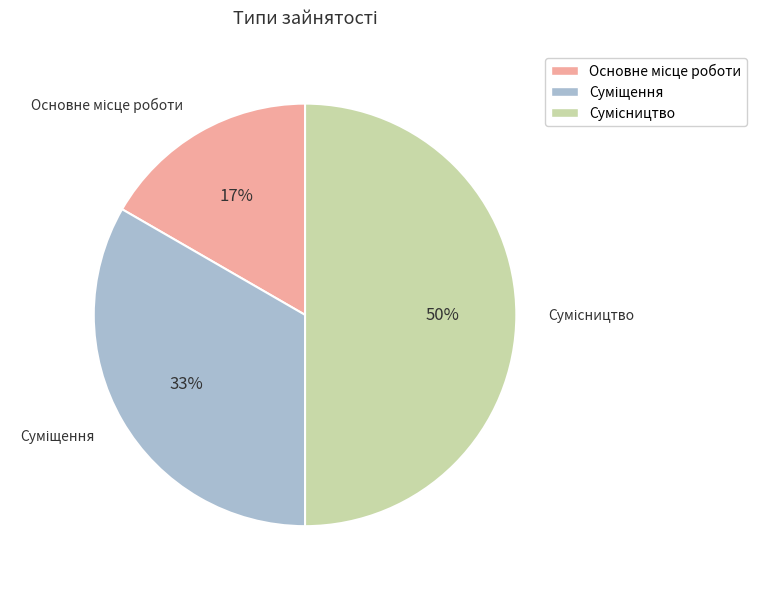

To the nearest percent, what is the difference between the largest and smallest slice percentages?

33%